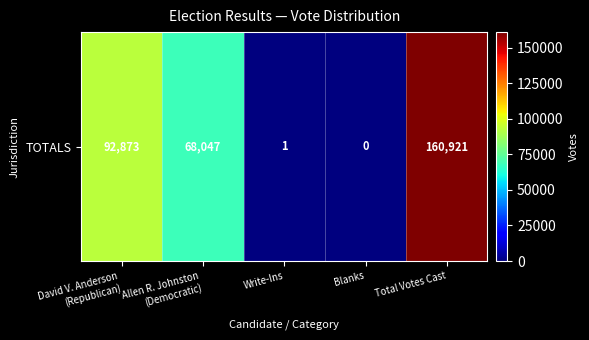

List the labels in order of value, largest first.

Total Votes Cast, David V. Anderson
(Republican), Allen R. Johnston
(Democratic), Write-Ins, Blanks